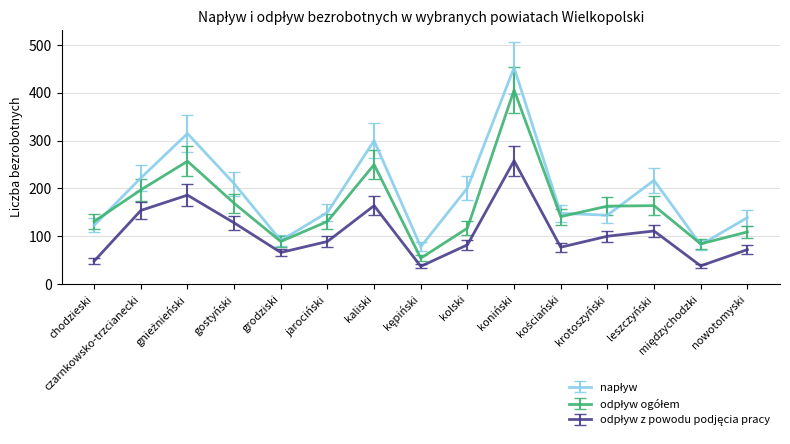

What position from the right is gostyński?

12